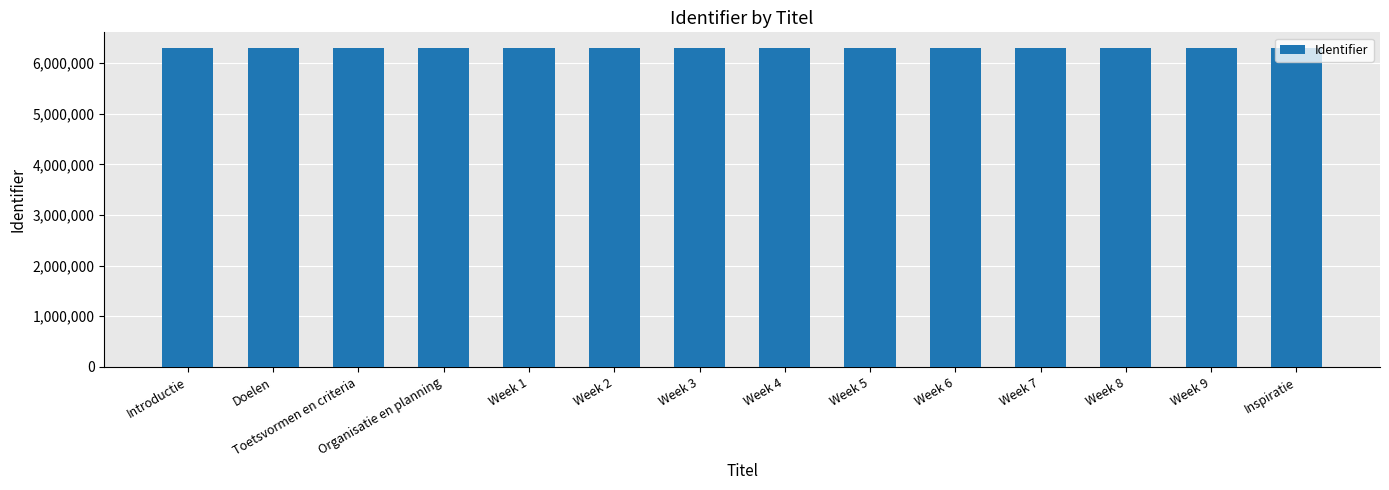

What value does the data have at Week 9, to the nearest 10?

6293000